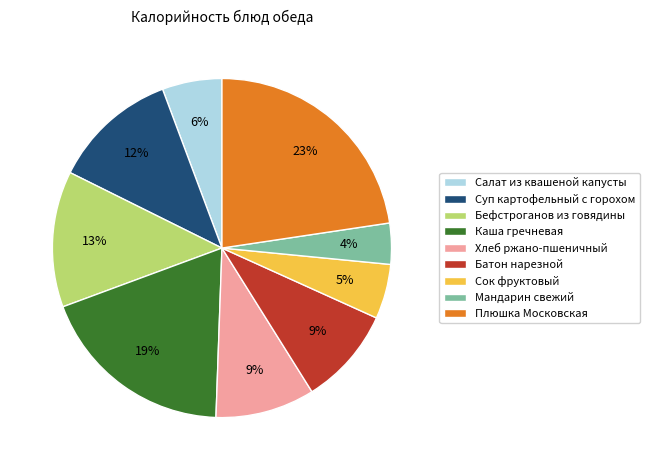

Which category has the smallest portion of the pie?

Мандарин свежий